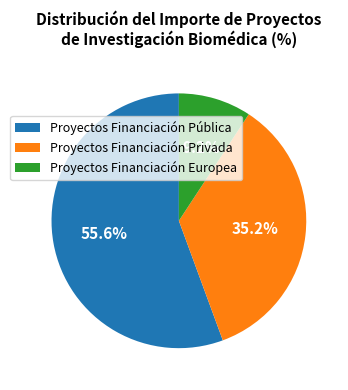

To the nearest percent, what percentage of the pie is Proyectos Financiación Europea?

9%